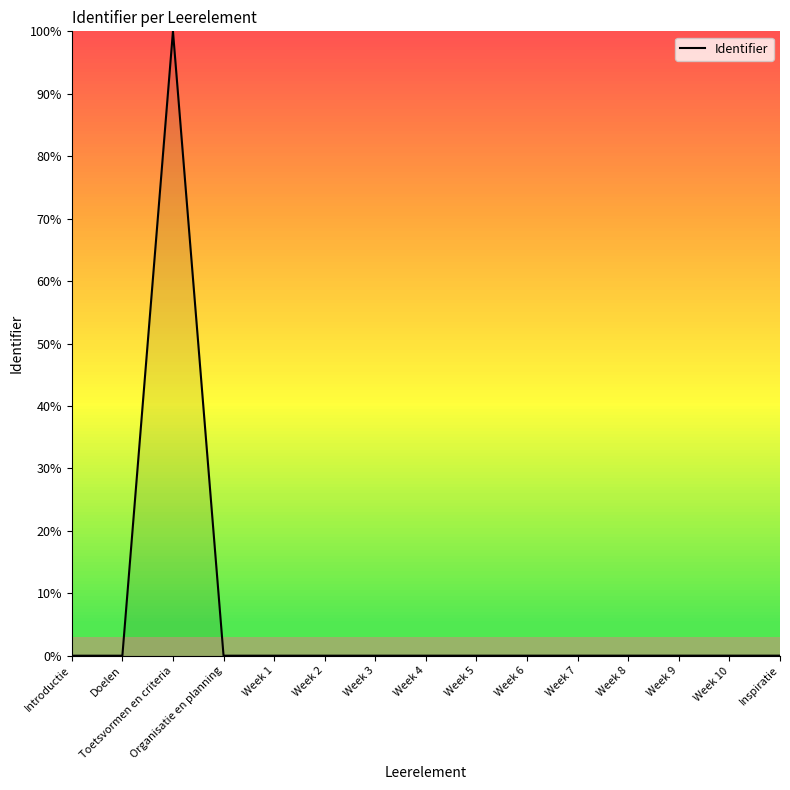

The value at Week 6 is 0.0. True or false?

True